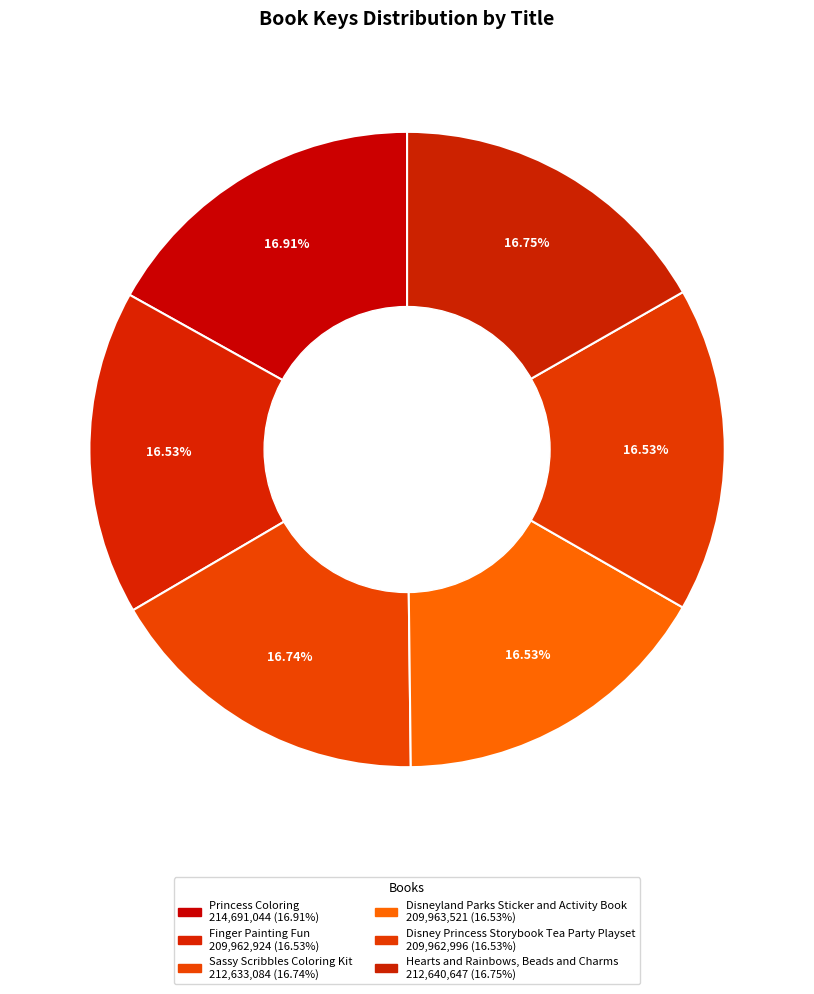

What is the change in value from Sassy Scribbles Coloring Kit to Disneyland Parks Sticker and Activity Book?

-2669563